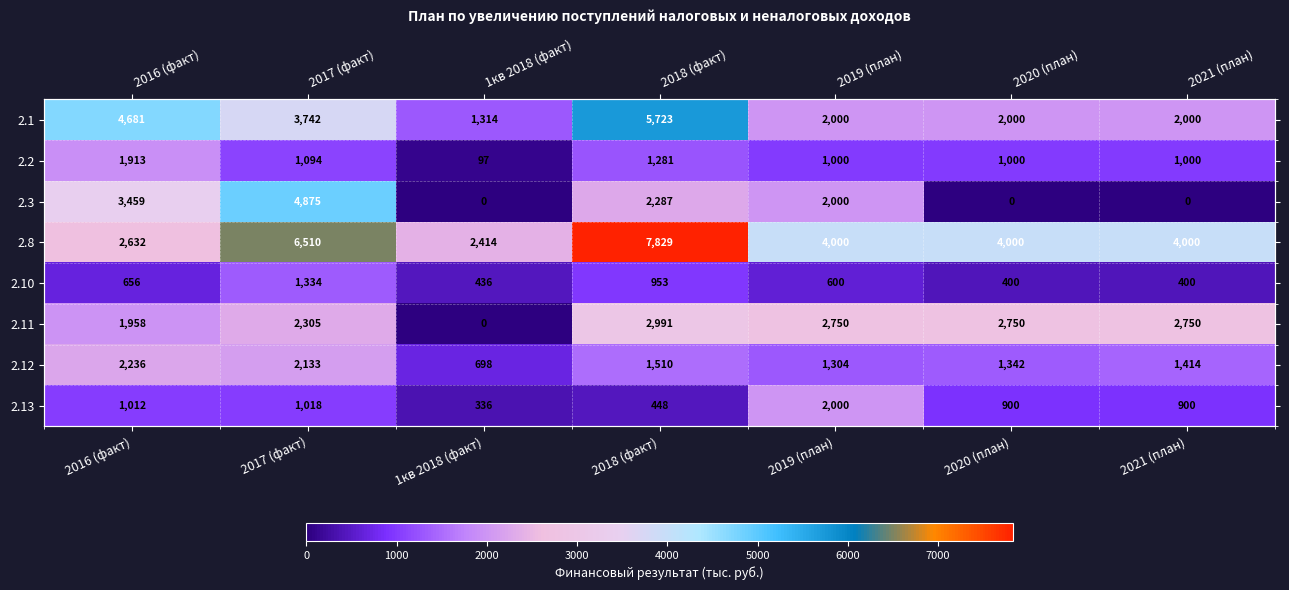

What is the difference between the maximum and minimum values in the 2.3 series?

4875.0